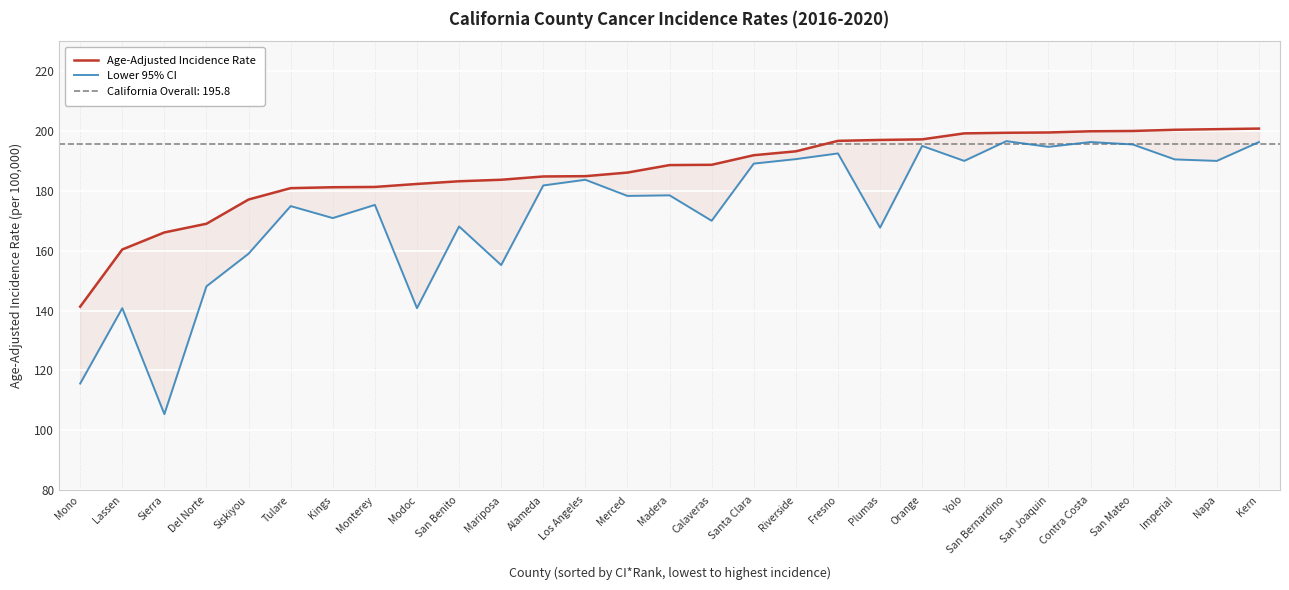

List the series in order of their peak value, highest first.

Age-Adjusted Incidence Rate, Lower 95% CI